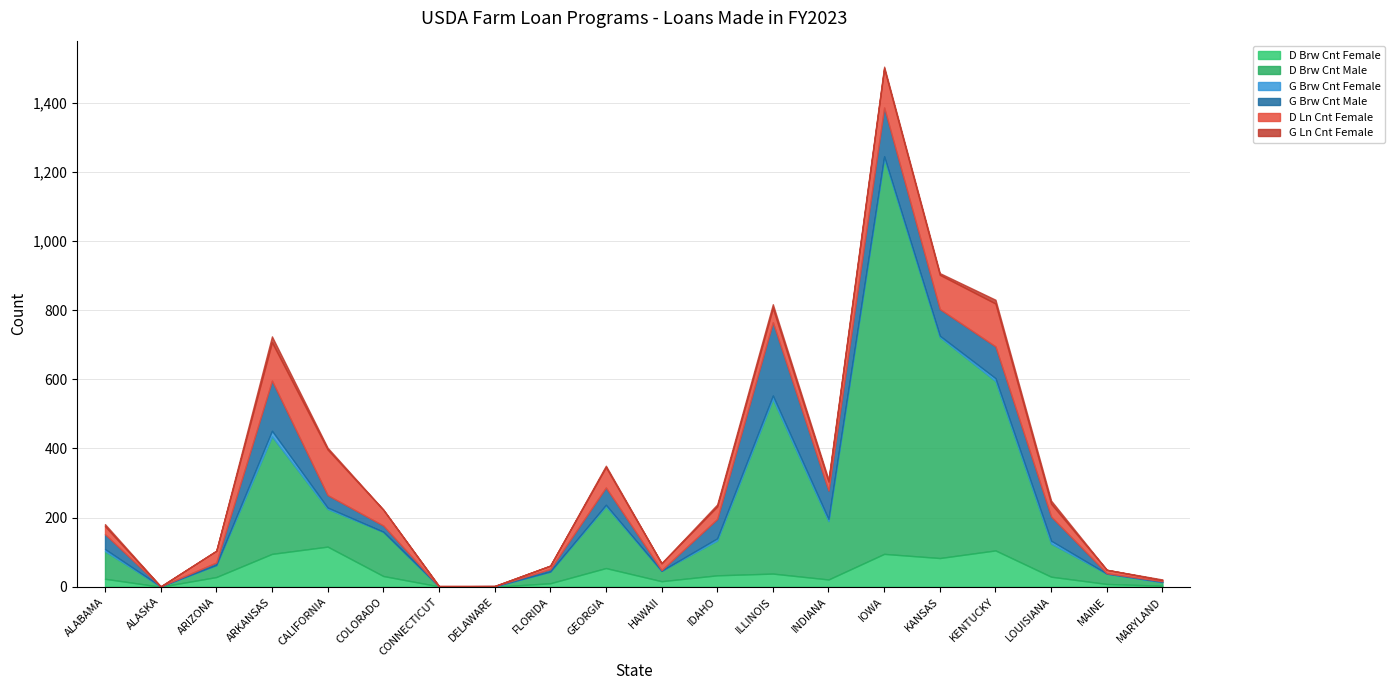

True or false: G Ln Cnt Female has more than 1 points higher than both neighbors.

True